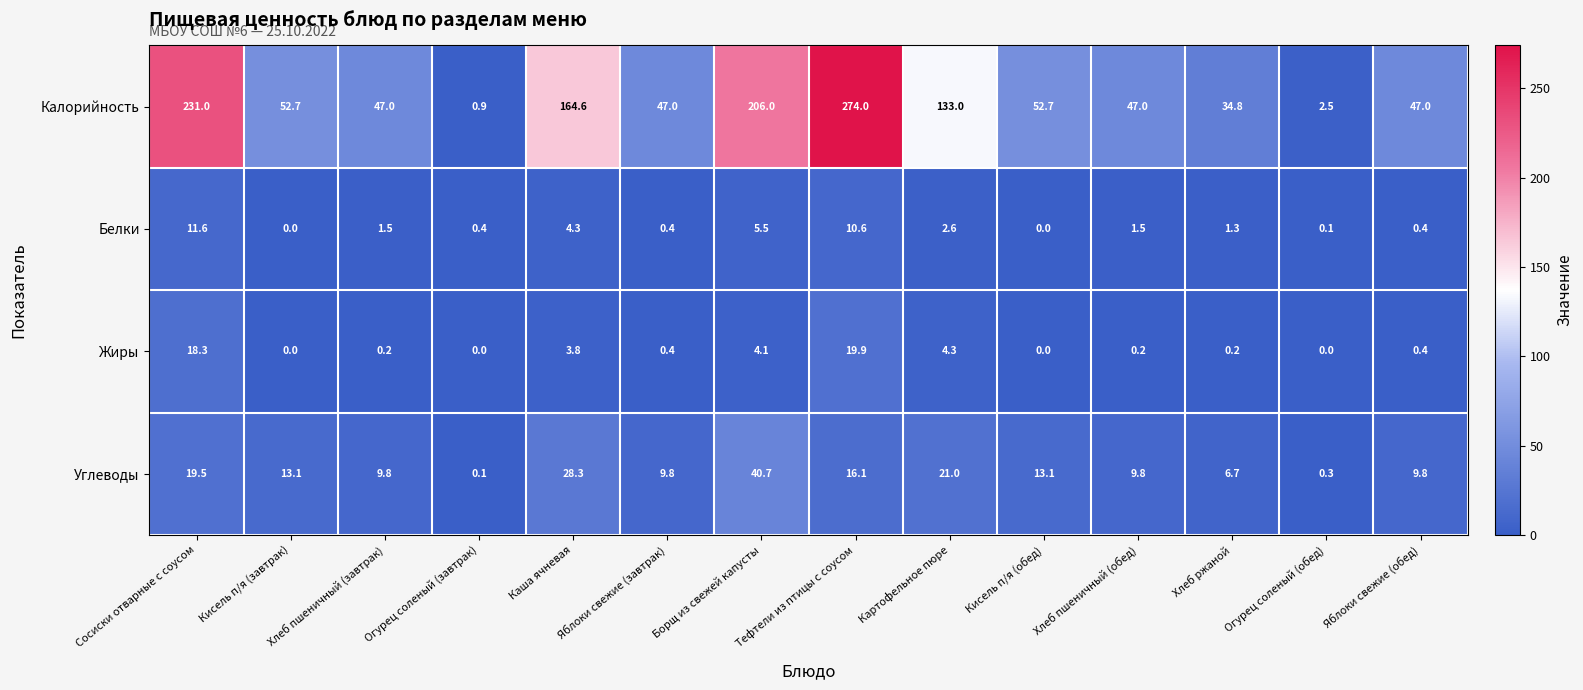

Which series changed the most between Яблоки свежие (завтрак) and Хлеб пшеничный (обед)?

Белки